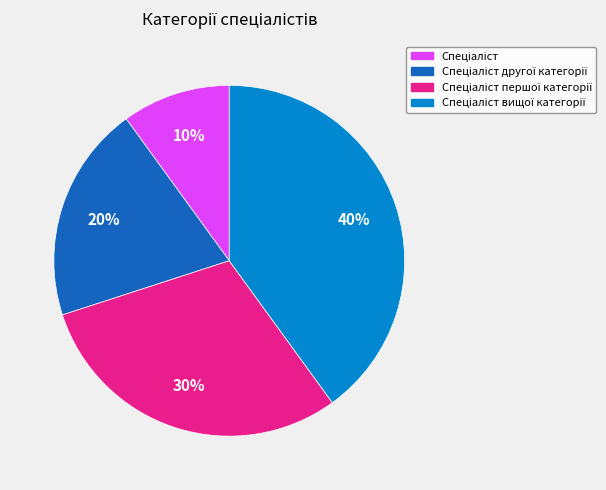

To the nearest percent, what is the difference between the largest and smallest slice percentages?

30%